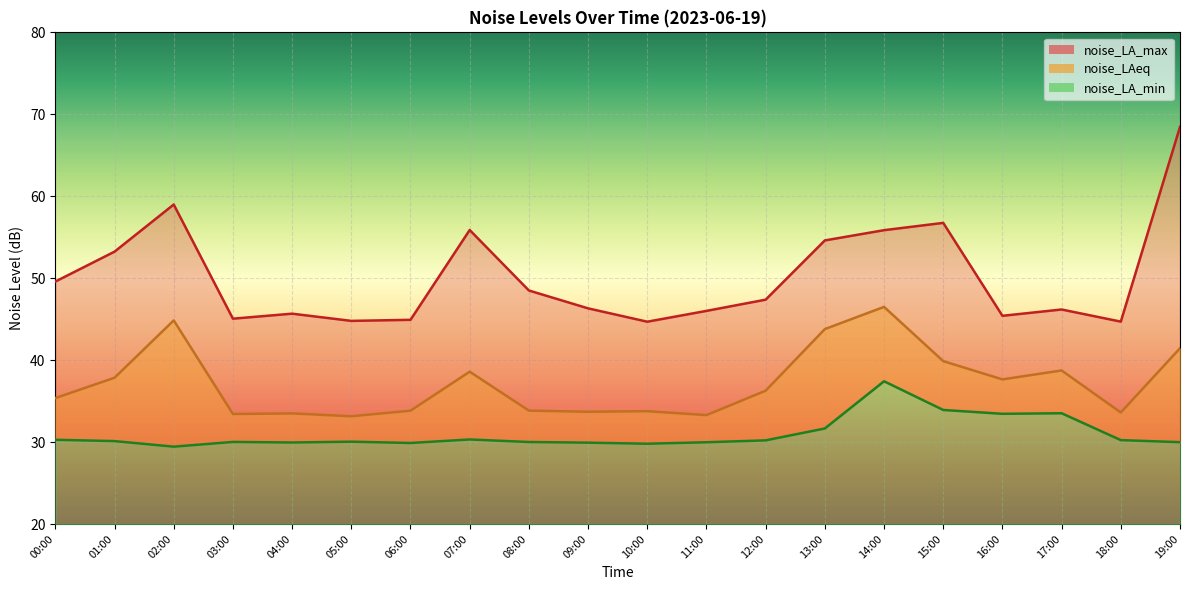

What is the difference between the noise_LA_max values at 06:00 and 11:00?

1.1